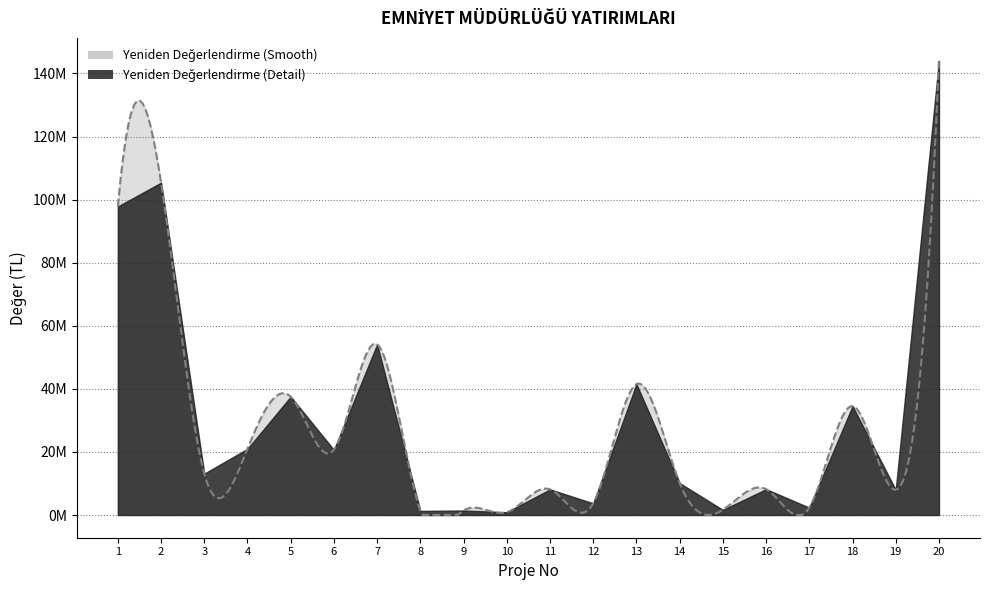

What is the difference between the second highest and minimum values in the Yeniden Değerlendirme (Smooth) series?

104495686.6